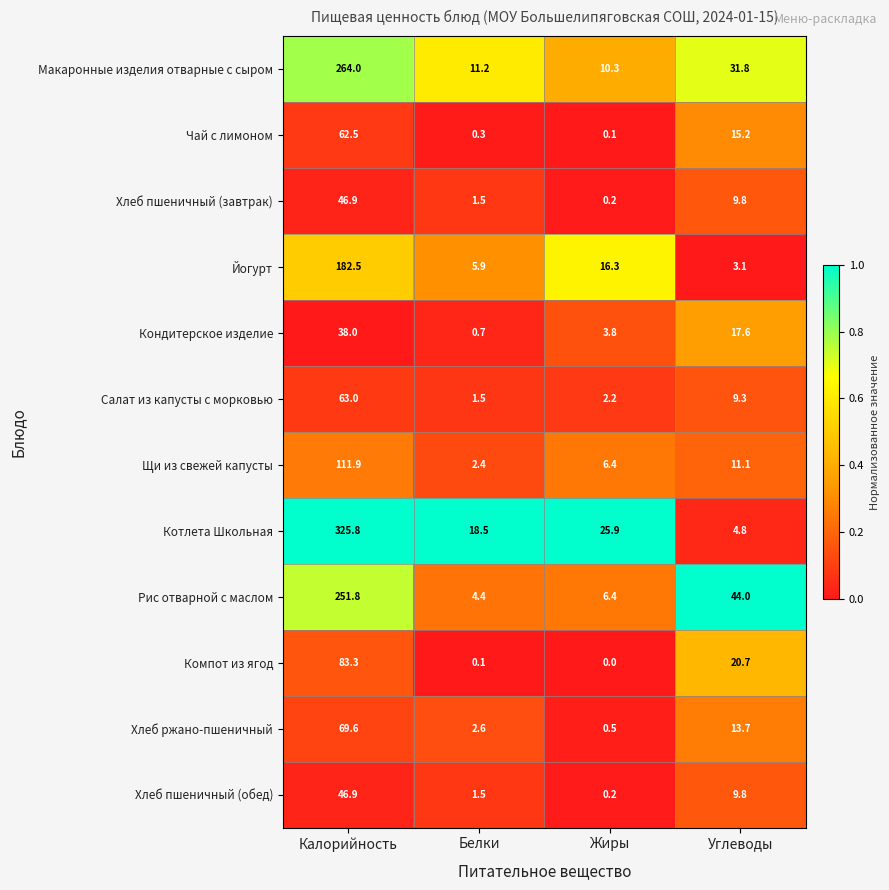

At which label does Хлеб пшеничный (завтрак) first exceed 9?

Калорийность